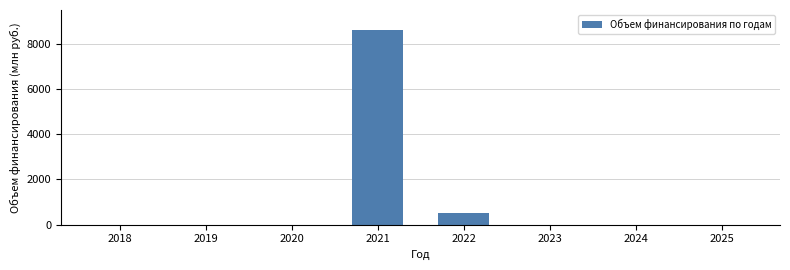

Reading left to right, extract all data points from this chart.

2018=0.0	2019=0.0	2020=0.0	2021=8596.4	2022=529.6	2023=0.0	2024=0.0	2025=0.0